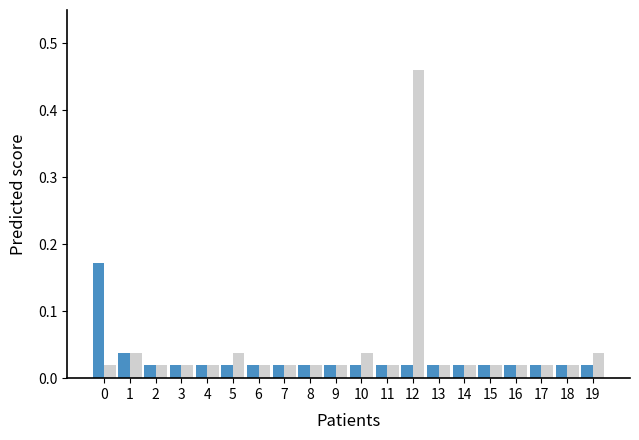

At which category is the sum across all series the highest?

12